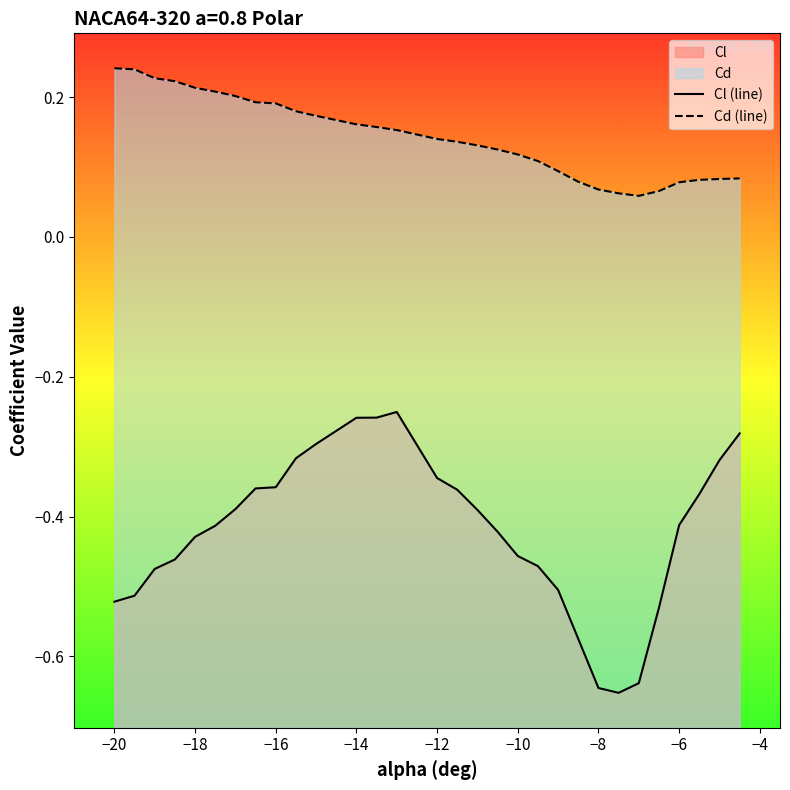

Rank the series by their maximum value, from lowest to highest.

Cl (line), Cd (line)